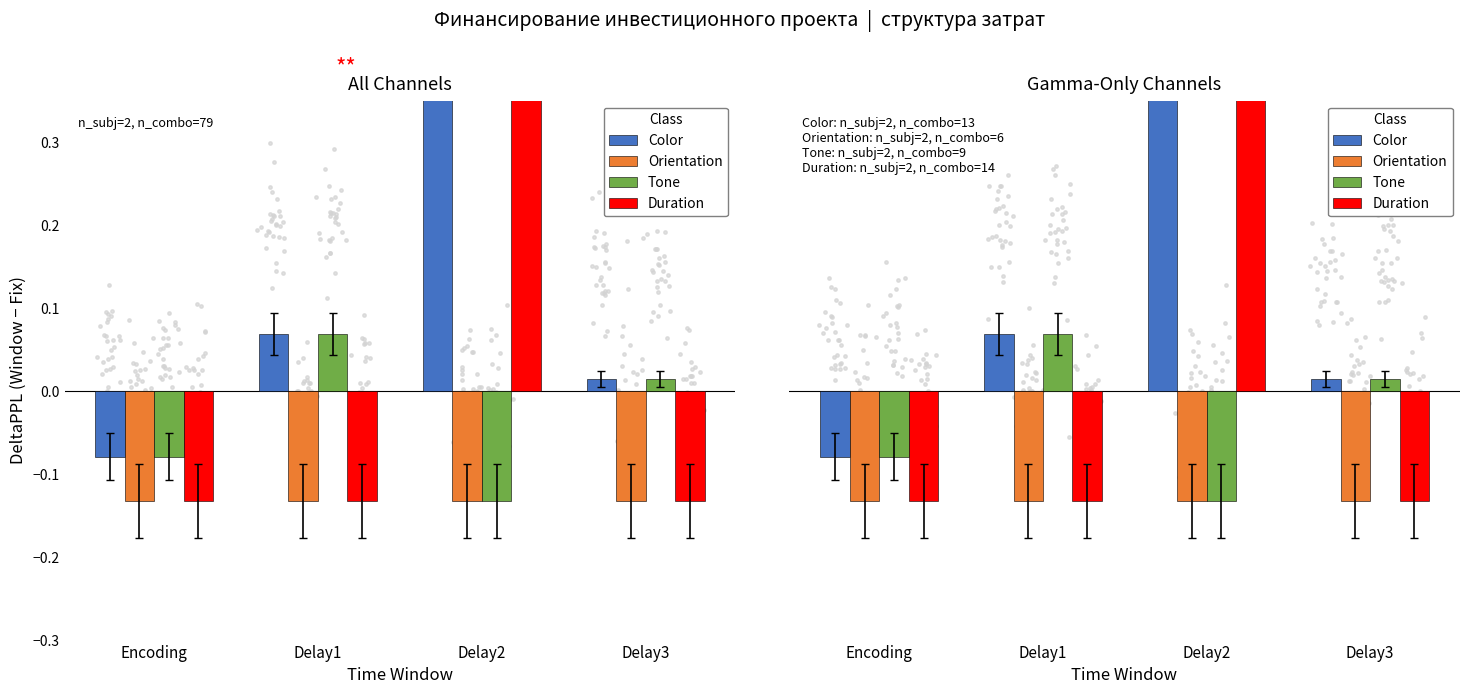

Which series has the widest spread of Y values?

Duration